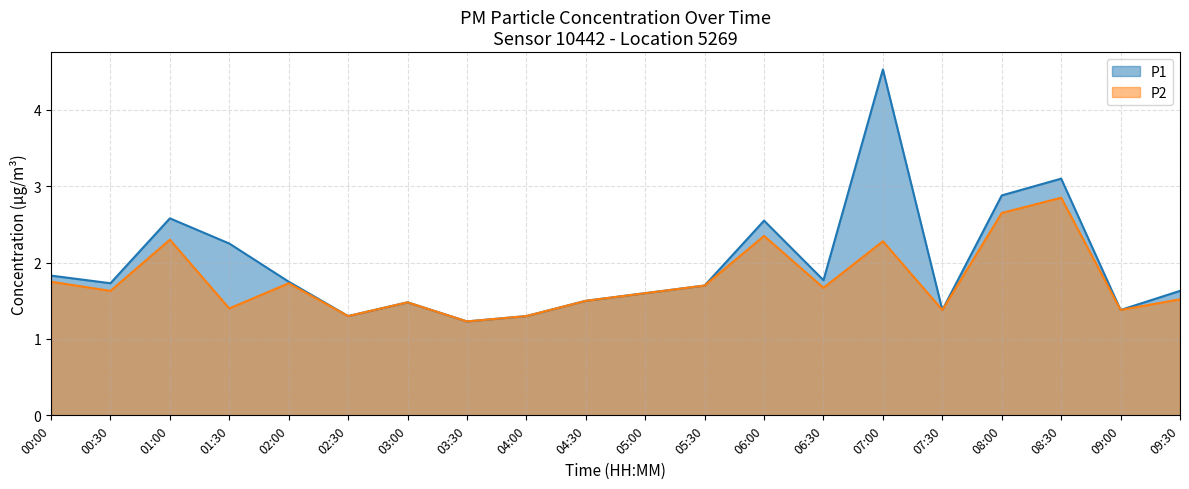

What is the label of the 10th point from the left?

04:30